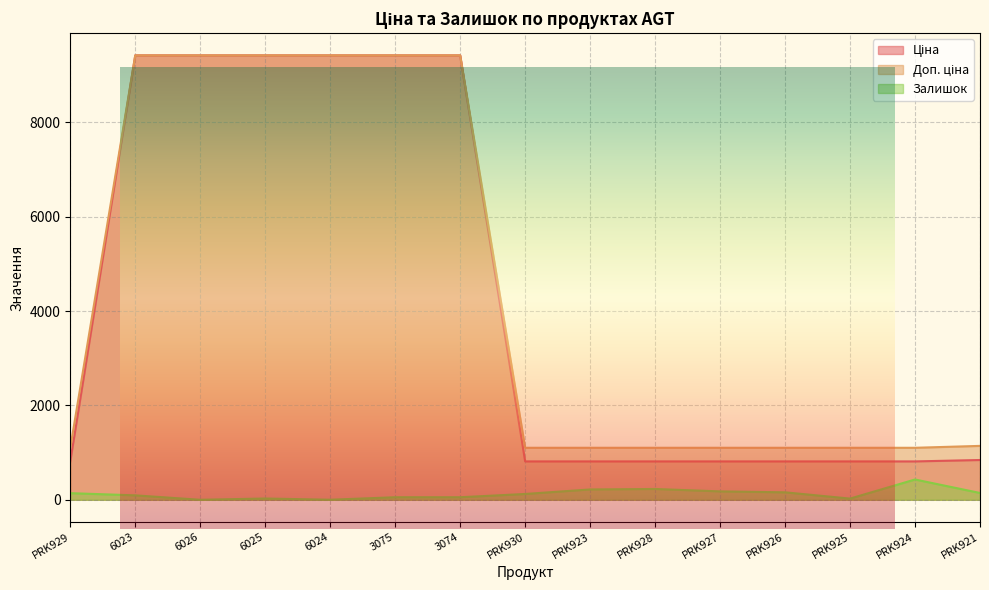

Reading left to right, list all the values displayed in this chart.

Ціна: 813.0	9416.9	9416.9	9416.9	9416.9	9416.9	9416.9	813.0	813.0	813.0	813.0	813.0	813.0	813.0	842.8
Доп. ціна: 1101.8	9416.9	9416.9	9416.9	9416.9	9416.9	9416.9	1101.8	1101.8	1101.8	1101.8	1101.8	1101.8	1101.8	1142.1
Залишок: 140.0	94.0	0.0	27.0	1.0	54.0	54.0	123.0	219.0	229.0	178.0	158.0	25.0	430.0	144.0